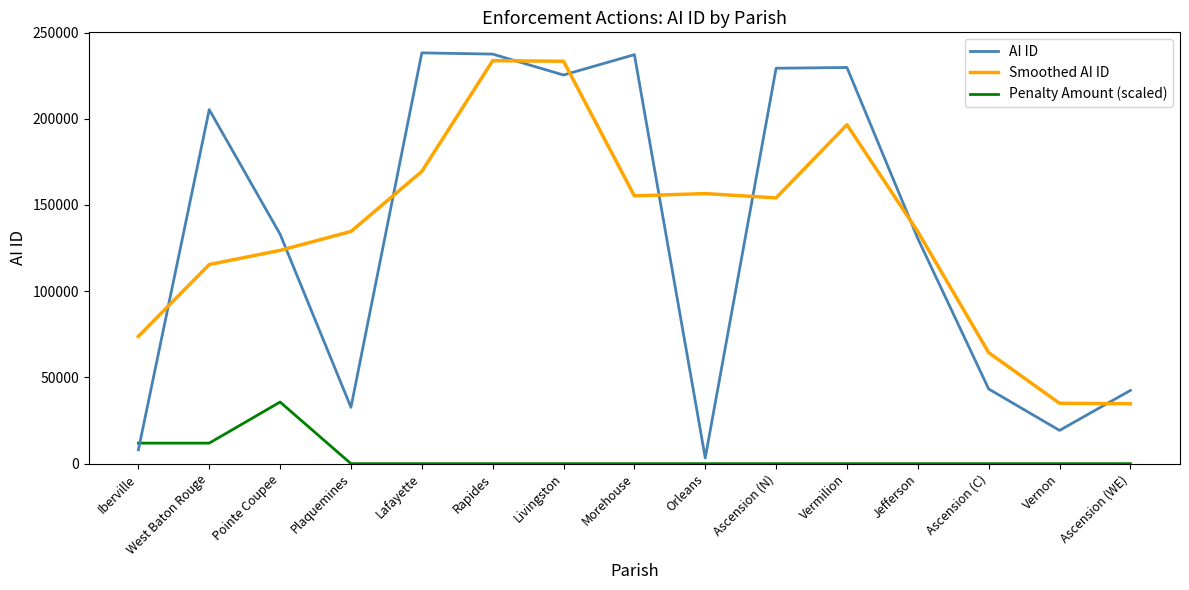

True or false: Smoothed AI ID and Penalty Amount (scaled) cross at least once.

False